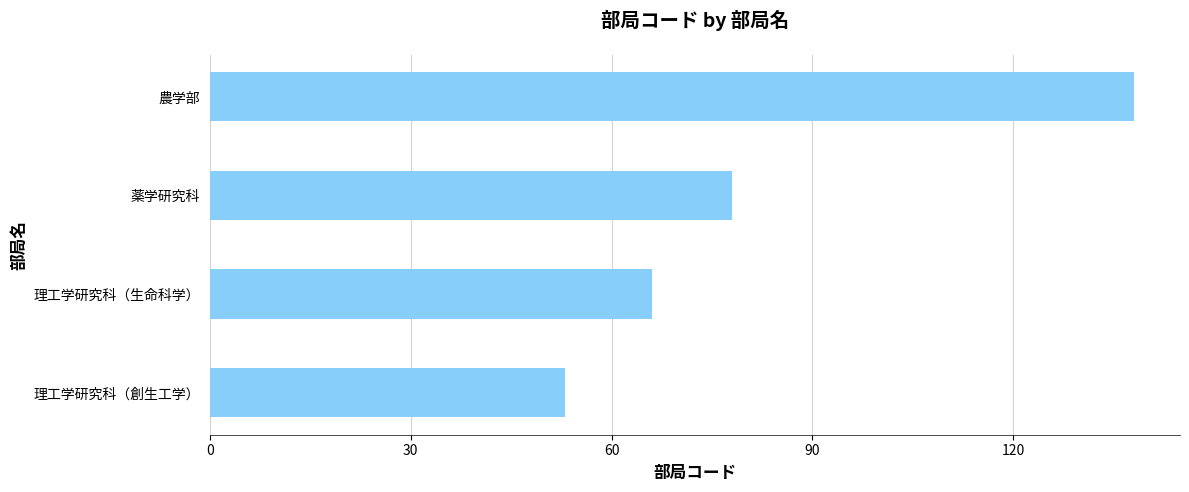

Rank the categories by value from lowest to highest.

理工学研究科（創生工学）, 理工学研究科（生命科学）, 薬学研究科, 農学部